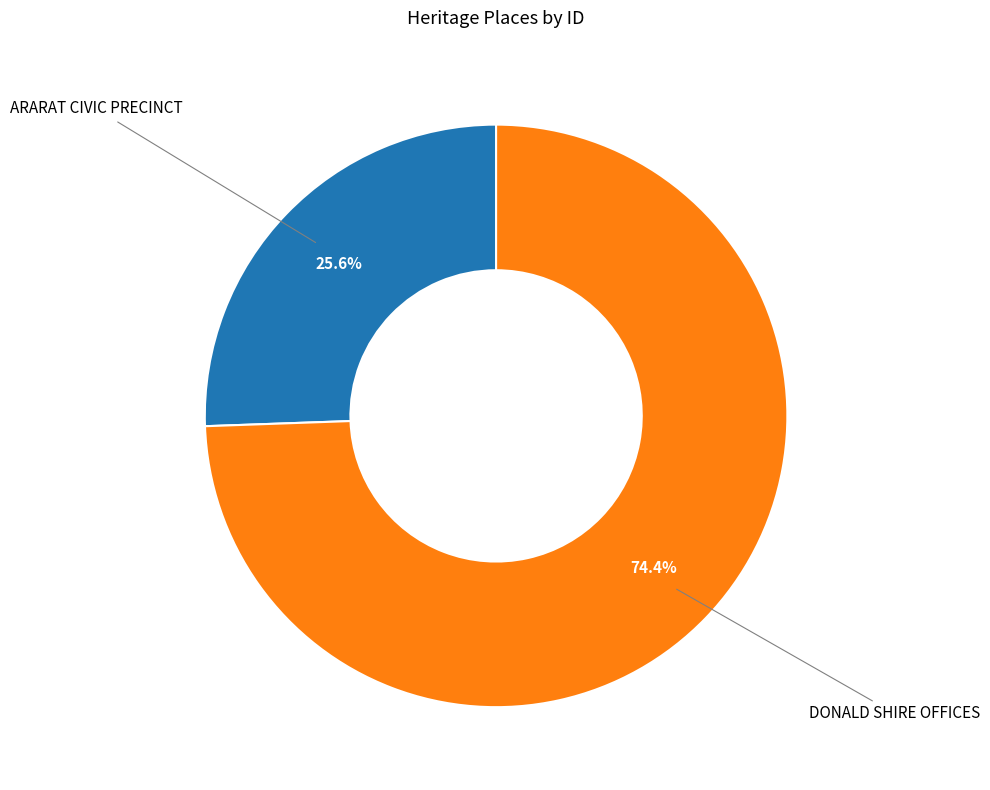

Is there any slice that represents more than half of the pie?

Yes